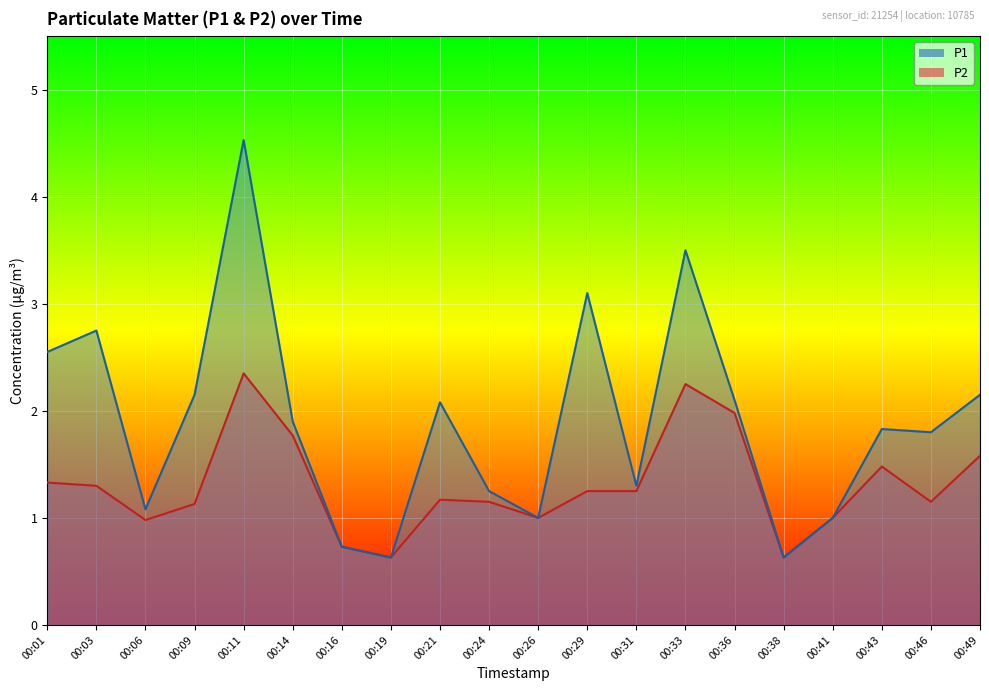

At which label does P2 reach its minimum?

00:19